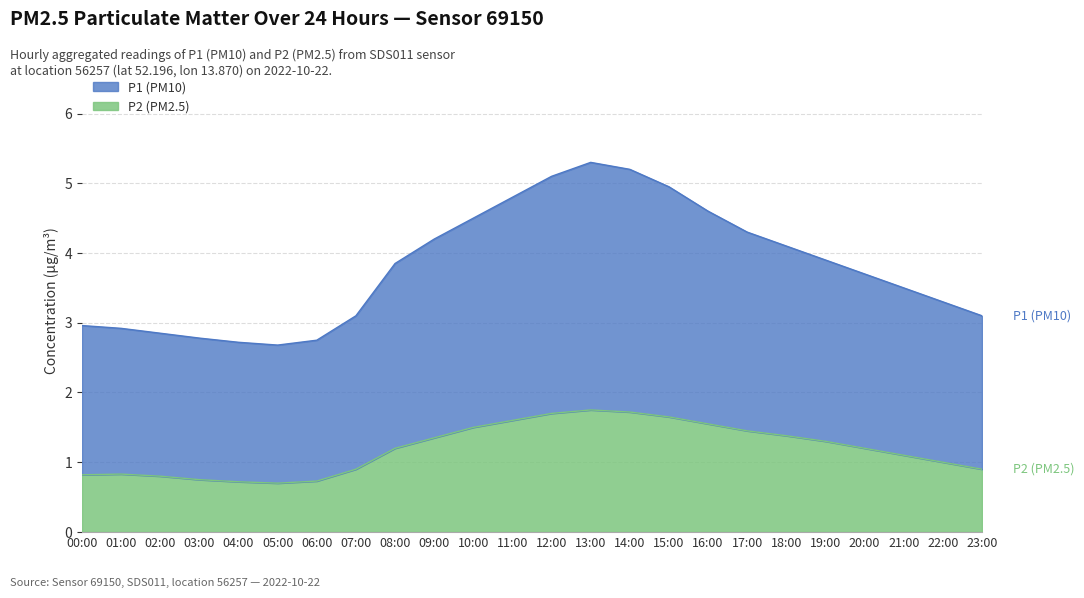

Reading left to right, what are all the values shown in this chart?

P1: 3.0	2.9	2.9	2.8	2.7	2.7	2.8	3.1	3.9	4.2	4.5	4.8	5.1	5.3	5.2	5.0	4.6	4.3	4.1	3.9	3.7	3.5	3.3	3.1
P2: 0.8	0.8	0.8	0.8	0.7	0.7	0.7	0.9	1.2	1.4	1.5	1.6	1.7	1.8	1.7	1.6	1.6	1.4	1.4	1.3	1.2	1.1	1.0	0.9